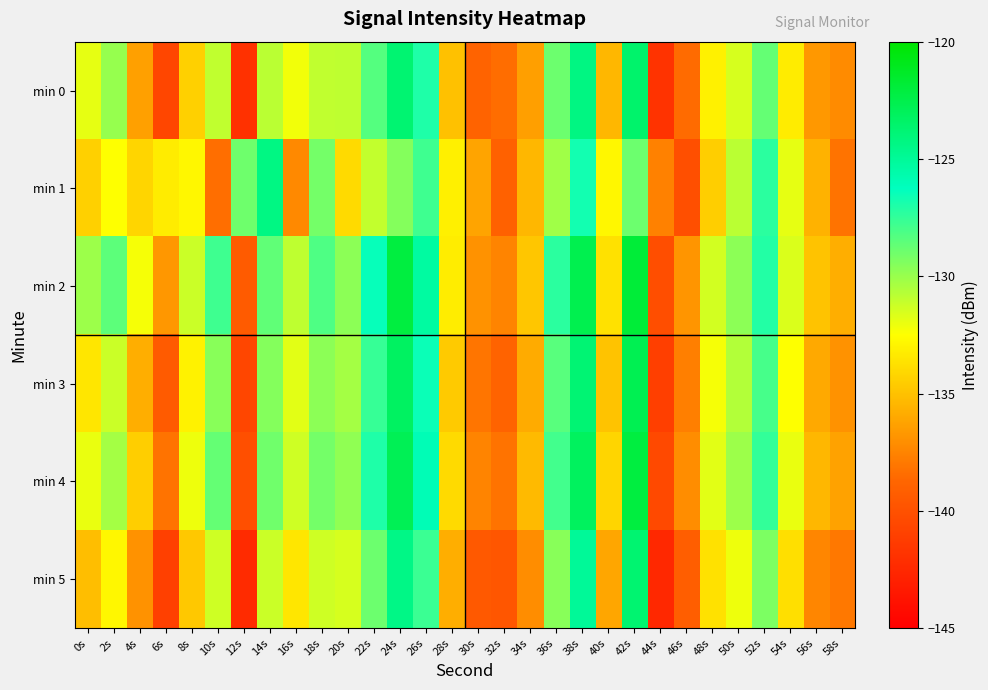

Which category has the lowest value across all series?

44s